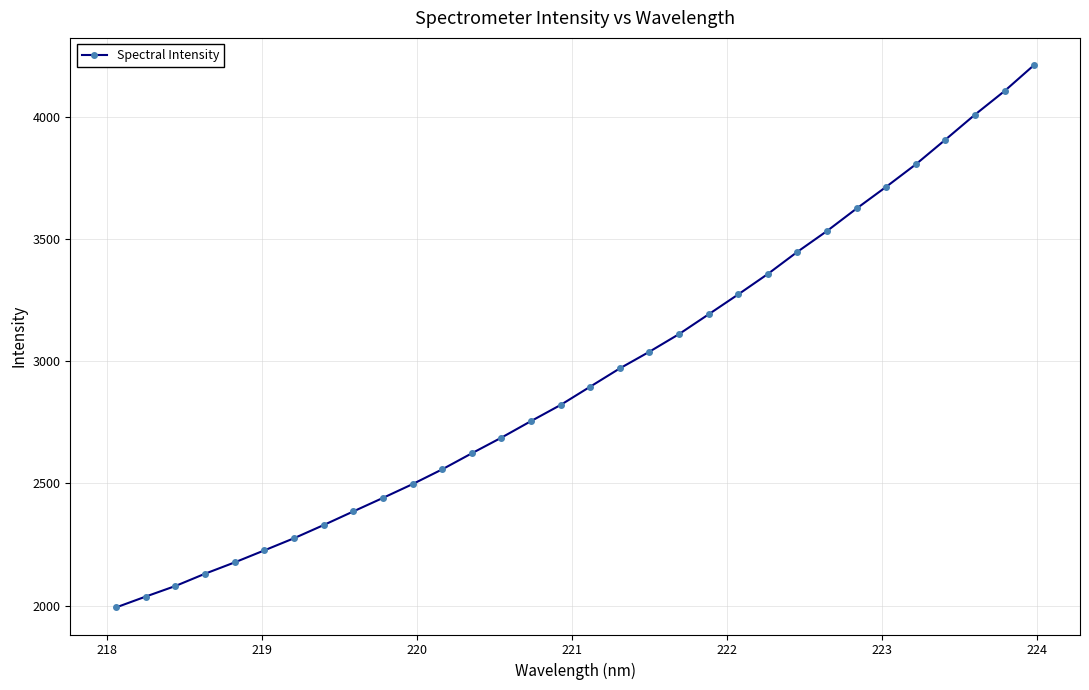

What is the sum of all values?

94190.2